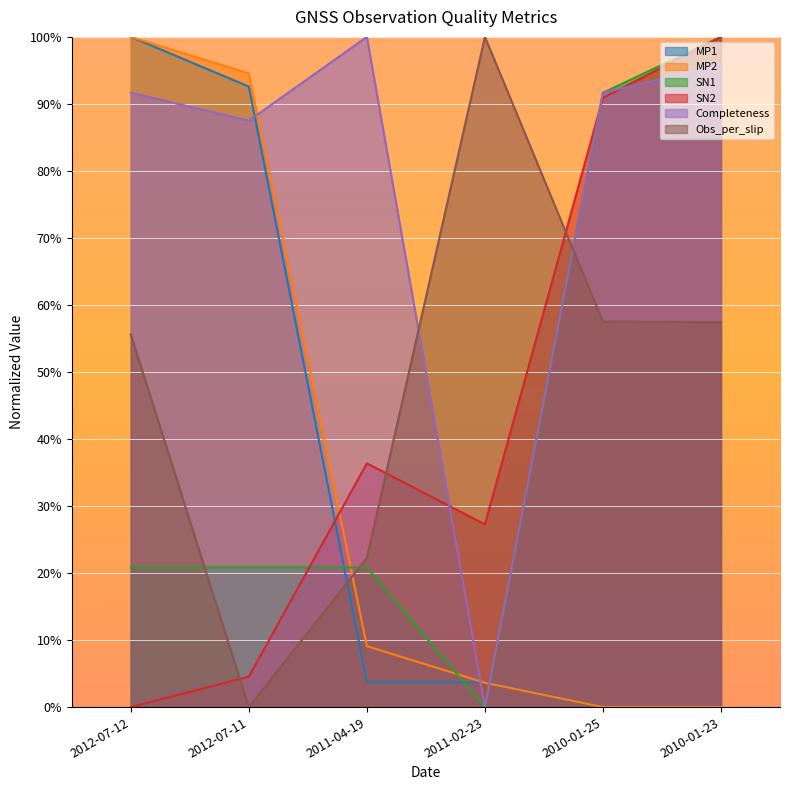

At how many categories does at least one series exceed 0?

6